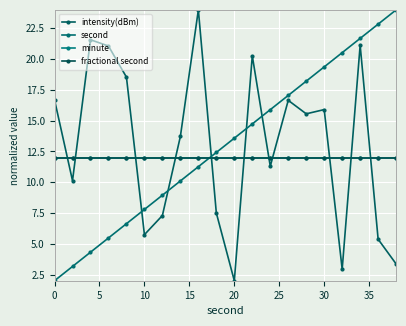

Does the chart have visible grid lines?

Yes